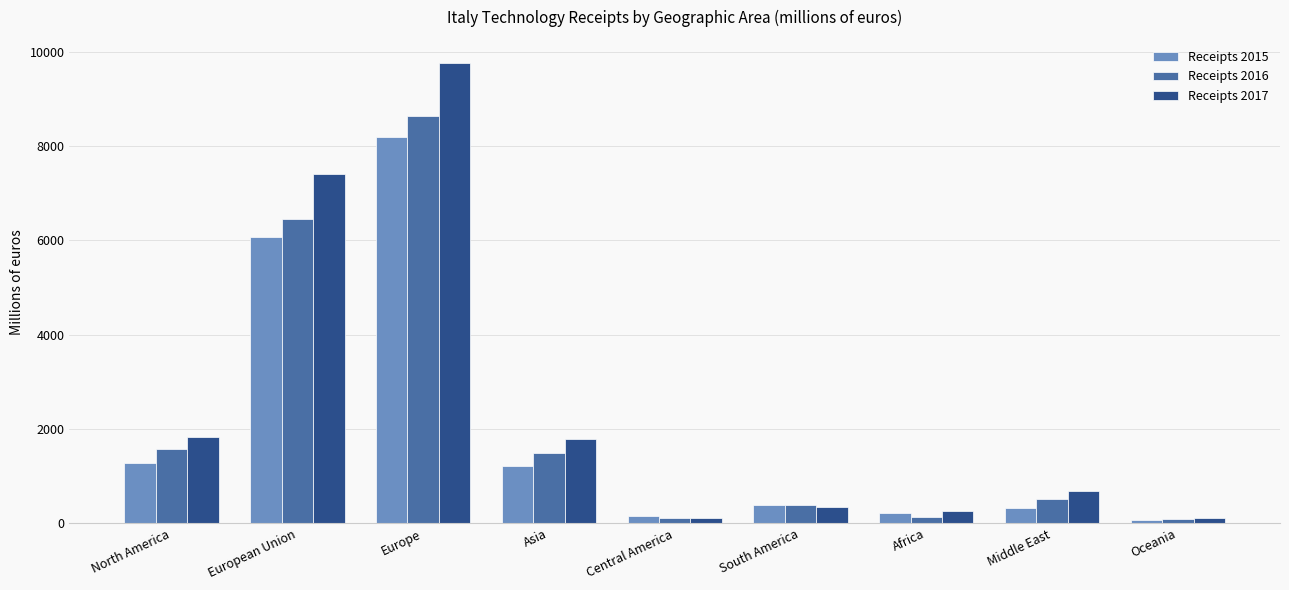

What is the smallest value displayed?

70.8